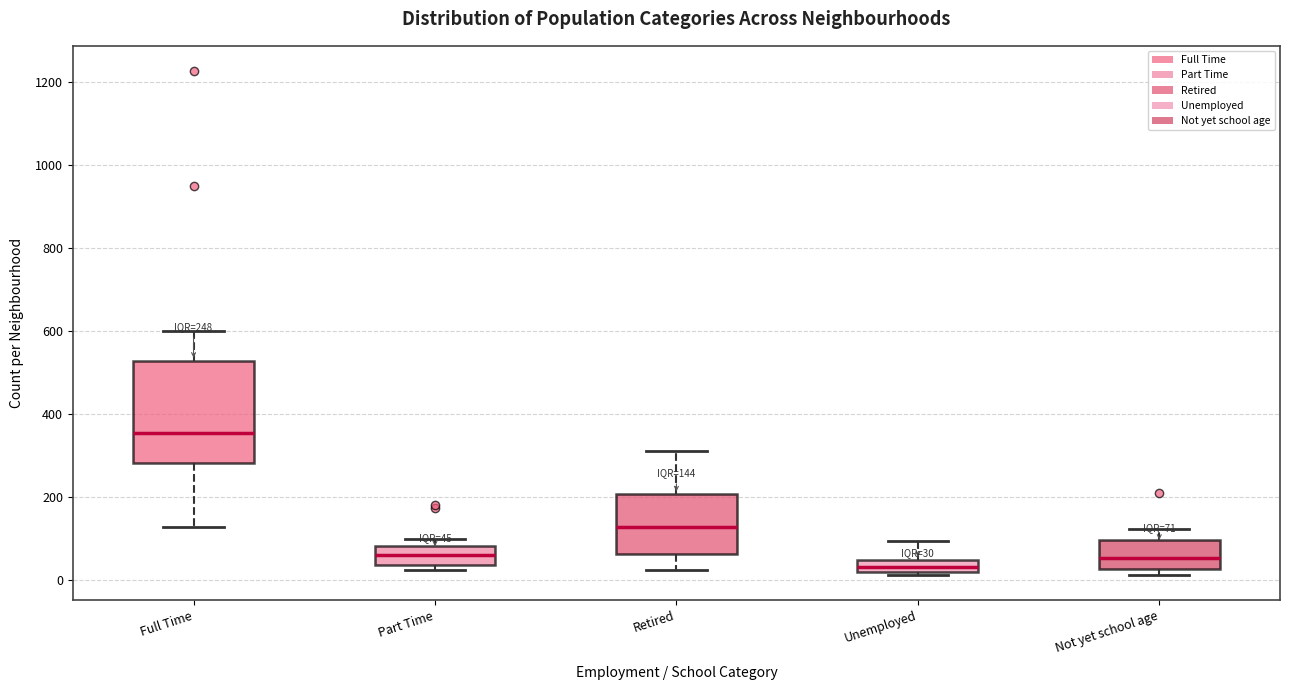

Which box is the tallest, from its lower edge to its upper edge?

Full Time